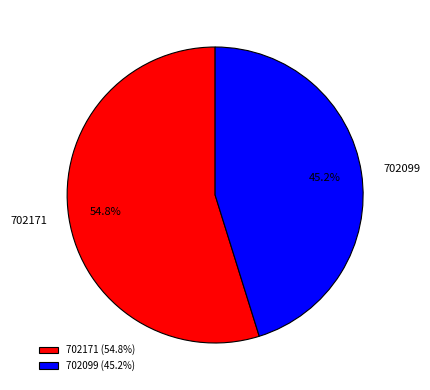

True or false: 702171 accounts for 55% of the total.

True